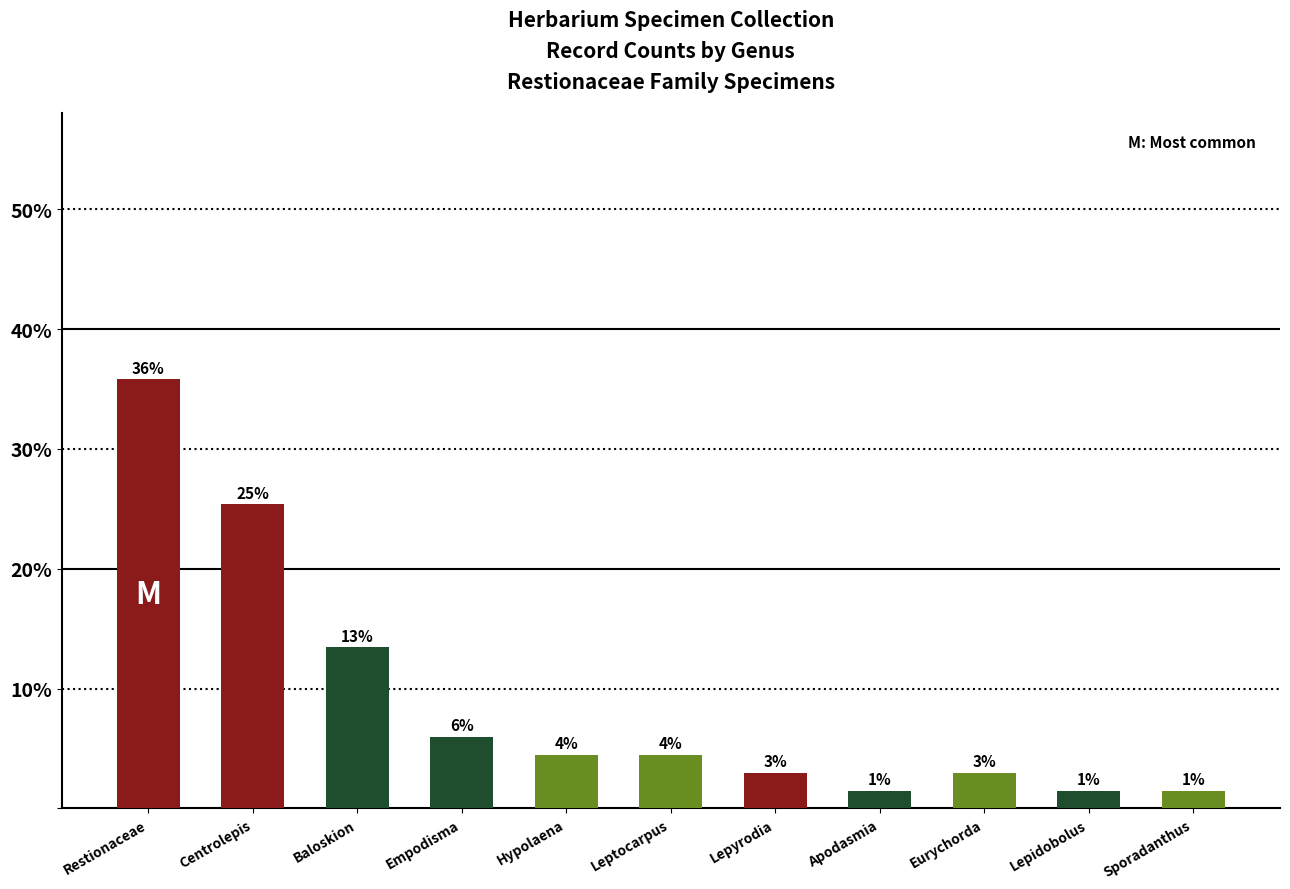

Reading left to right, transcribe all the data shown in this chart.

35.8	25.4	13.4	6.0	4.5	4.5	3.0	1.5	3.0	1.5	1.5